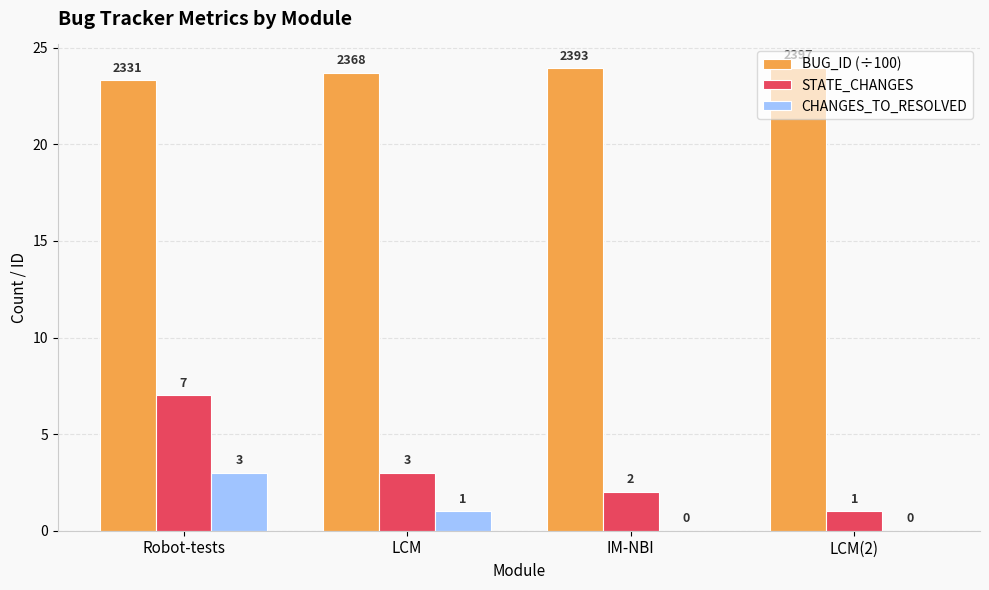

Which series changed the most between IM-NBI and LCM(2)?

STATE_CHANGES